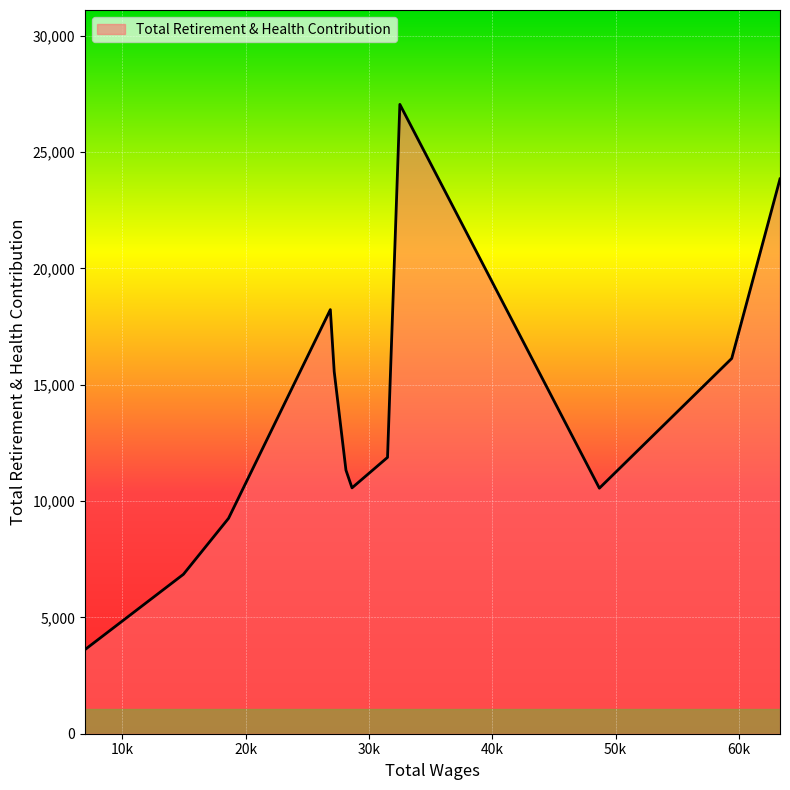

What is the maximum value shown in the chart?

27046